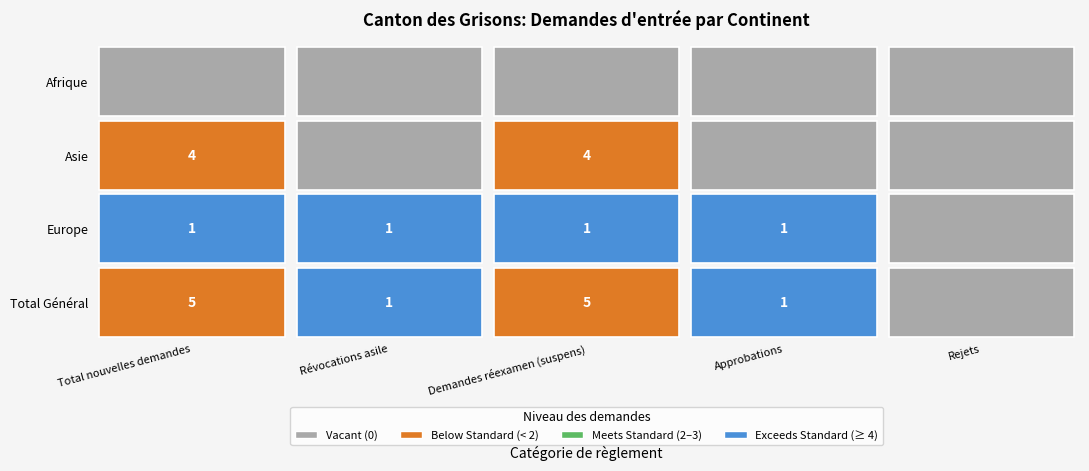

Which category has the lowest value across all series?

Total nouvelles demandes